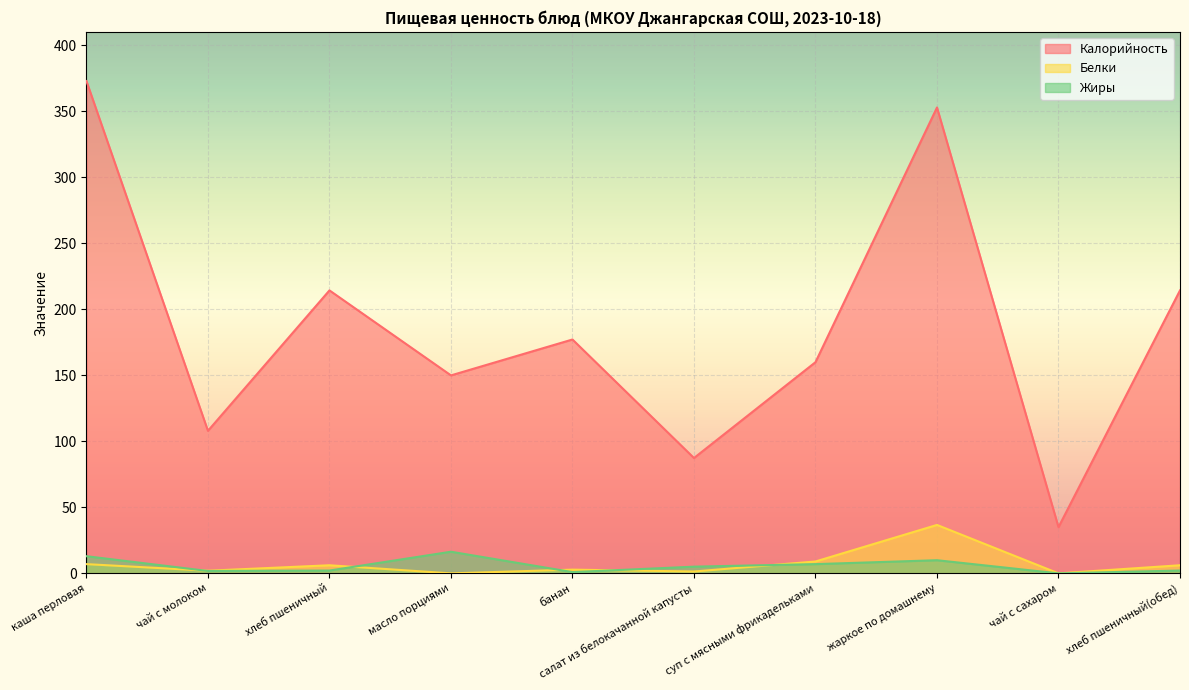

At how many categories does at least one series exceed 315?

2